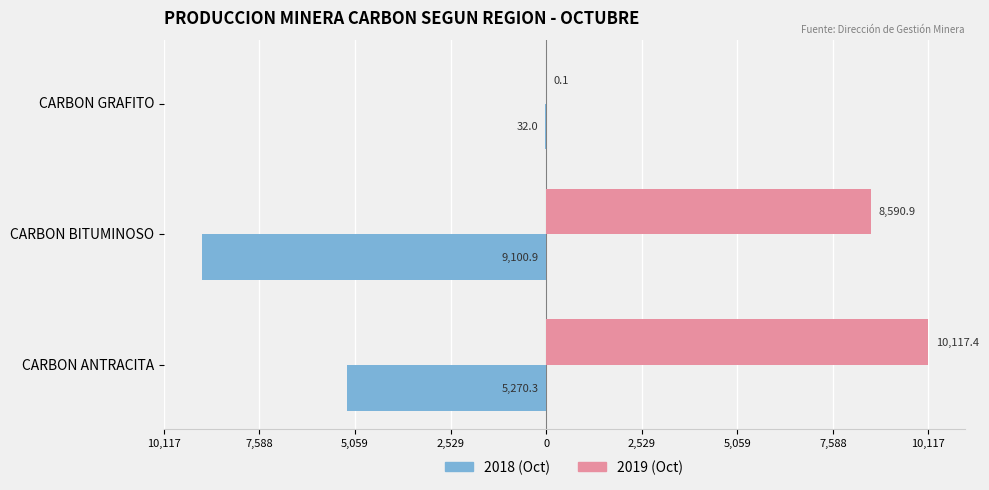

What are all the series names shown in the legend?

2018 (Oct), 2019 (Oct)